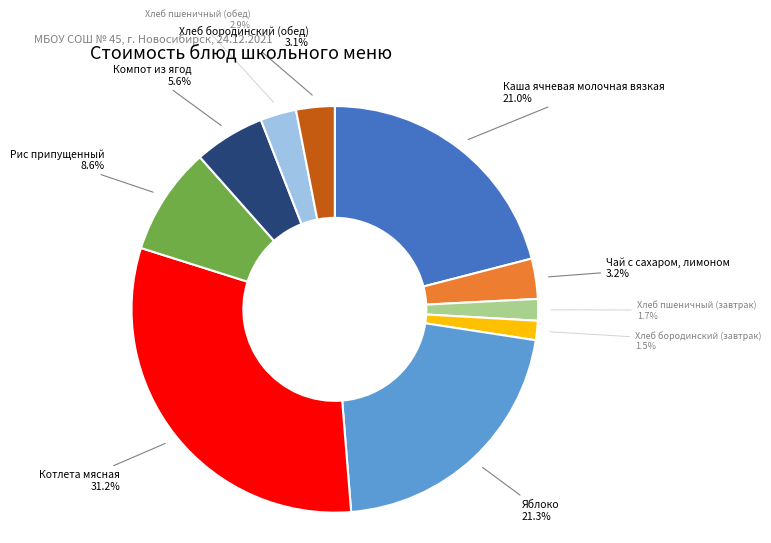

What percentage is NOT represented by Яблоко?

78.7%